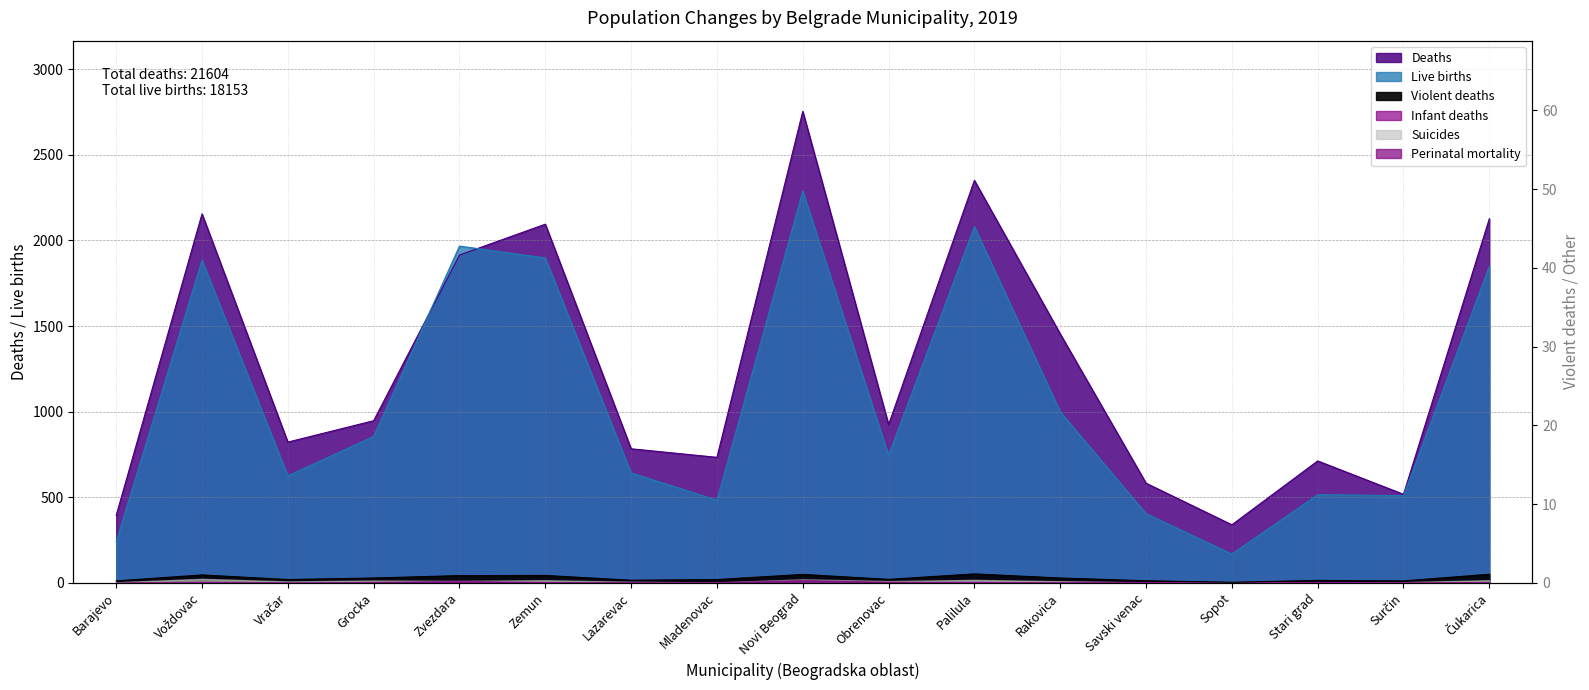

Reading left to right, what are all the values shown in this chart?

Deaths: Barajevo=394	Voždovac=2155	Vračar=822	Grocka=947	Zvezdara=1915	Zemun=2095	Lazarevac=783	Mladenovac=733	Novi Beograd=2754	Obrenovac=924	Palilula=2351	Rakovica=1454	Savski venac=582	Sopot=339	Stari grad=712	Surčin=517	Čukarica=2127
Live births: Barajevo=240	Voždovac=1885	Vračar=625	Grocka=855	Zvezdara=1967	Zemun=1898	Lazarevac=642	Mladenovac=483	Novi Beograd=2288	Obrenovac=745	Palilula=2081	Rakovica=999	Savski venac=404	Sopot=168	Stari grad=515	Surčin=509	Čukarica=1849
Violent deaths: Barajevo=11	Voždovac=46	Vračar=19	Grocka=28	Zvezdara=42	Zemun=43	Lazarevac=15	Mladenovac=19	Novi Beograd=49	Obrenovac=20	Palilula=52	Rakovica=28	Savski venac=12	Sopot=3	Stari grad=14	Surčin=11	Čukarica=50